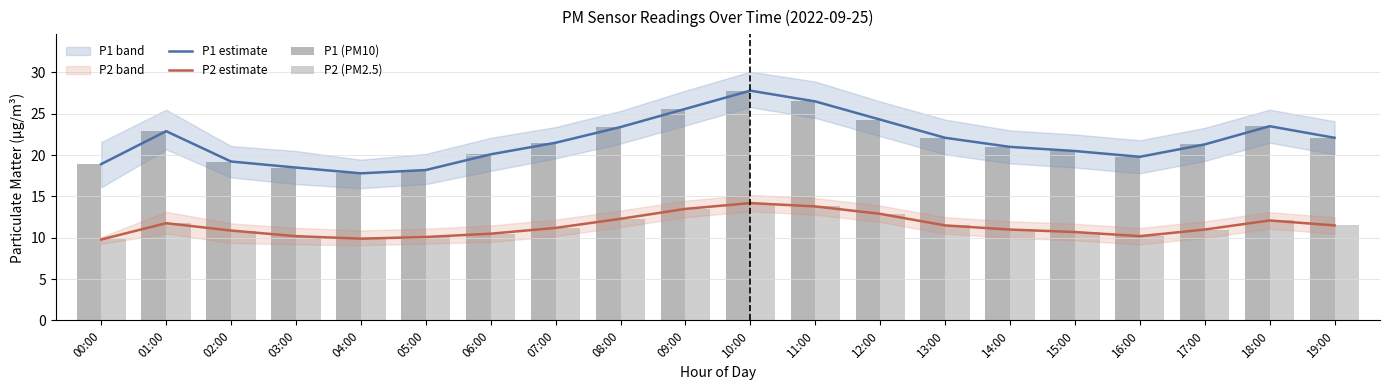

What is the difference between the second highest and second lowest values in the P1 (PM10) series?

8.3